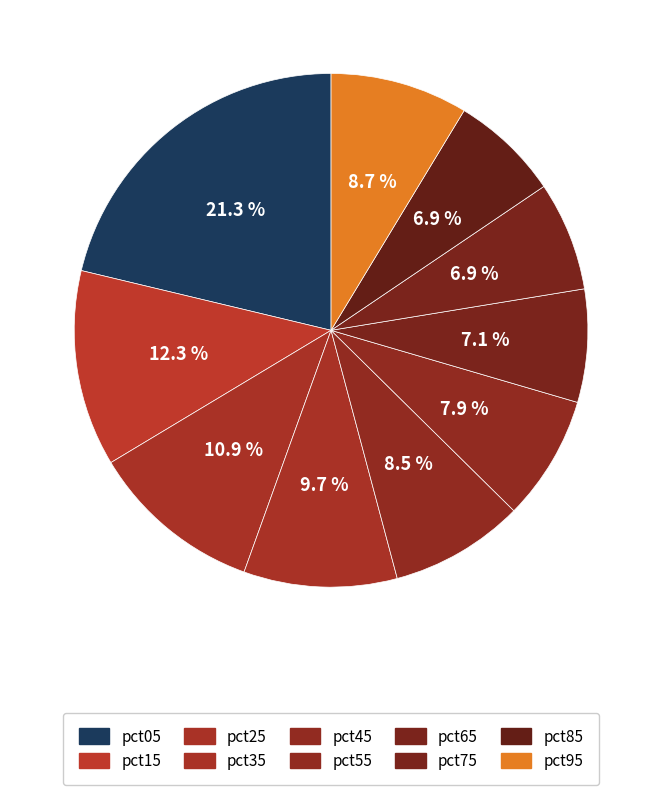

How many segments does this pie chart have?

10